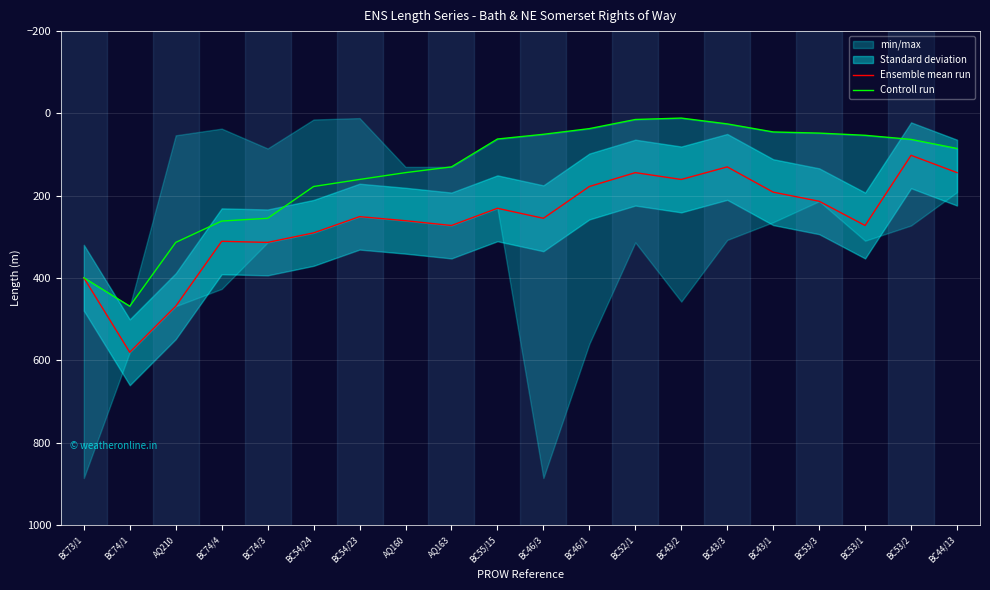

What is the smallest value displayed?

11.3